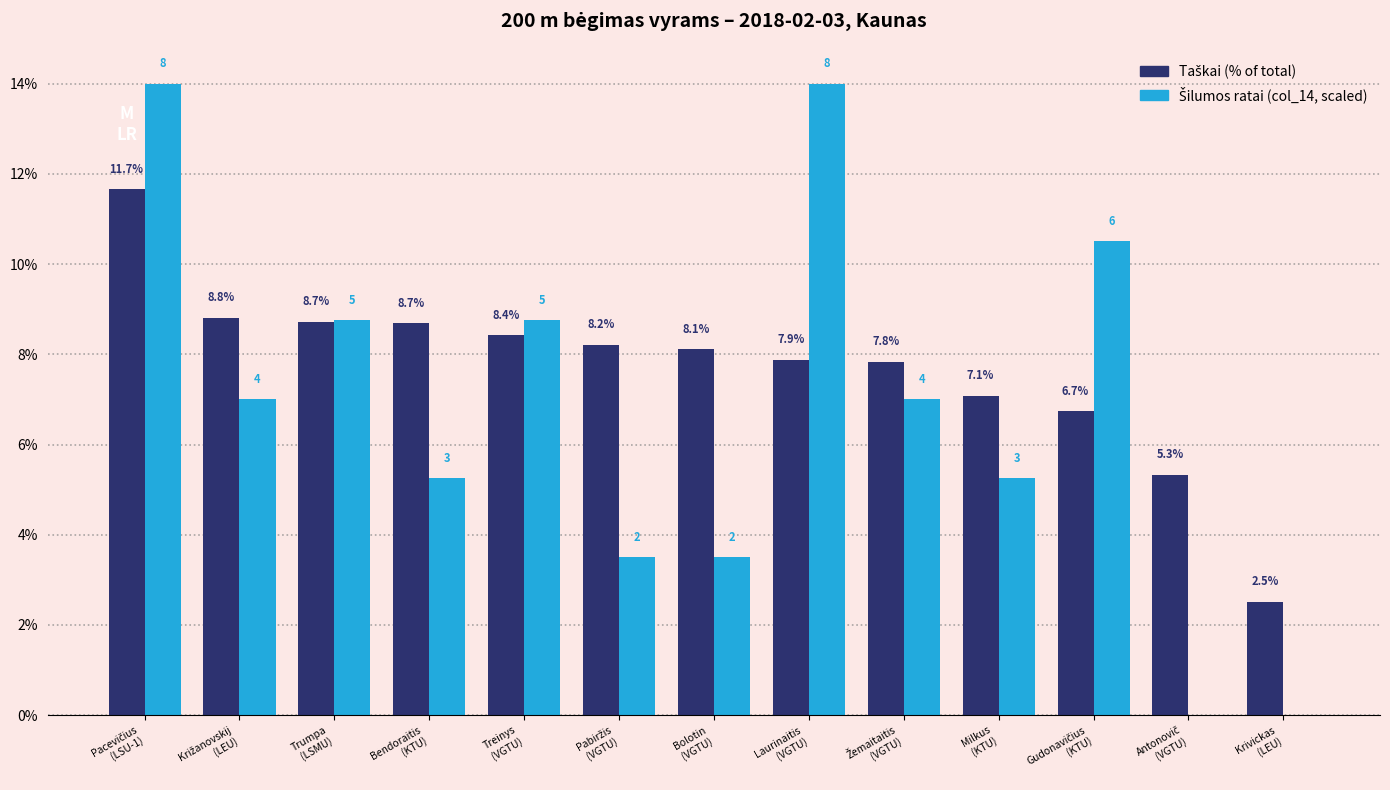

How many groups of bars are there?

13